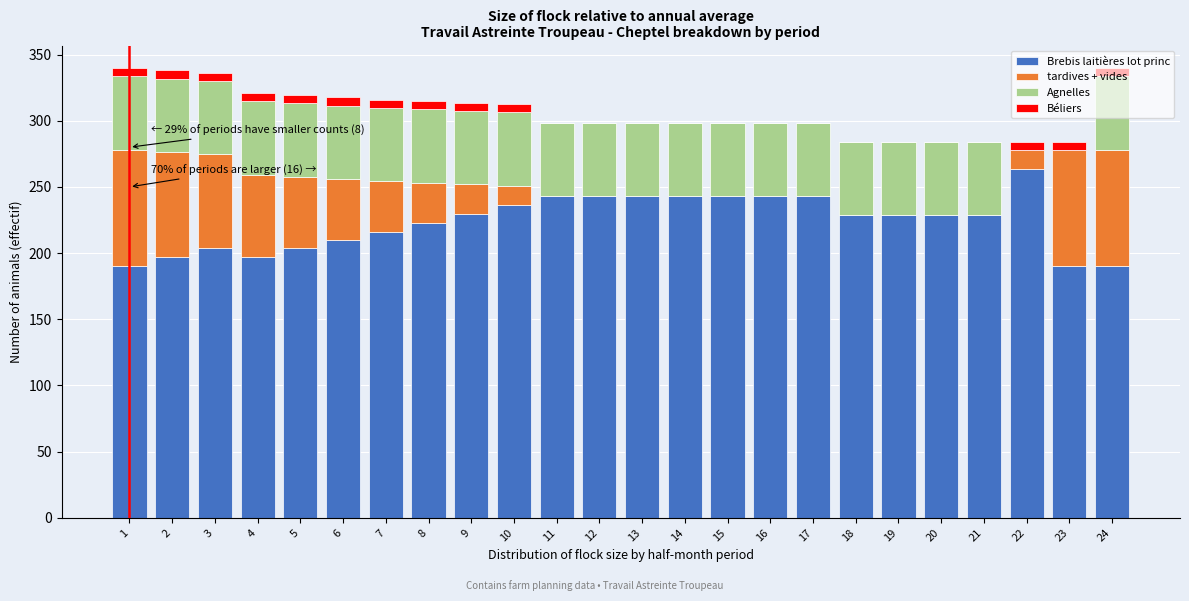

At which label does Brebis laitières lot princ reach its peak?

22